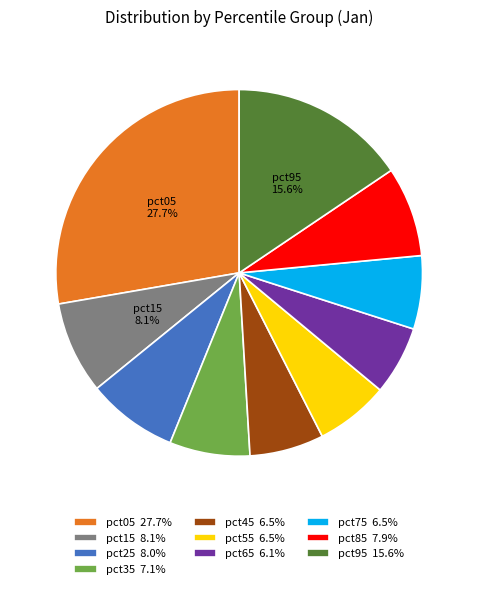

Does any single category account for the majority?

No